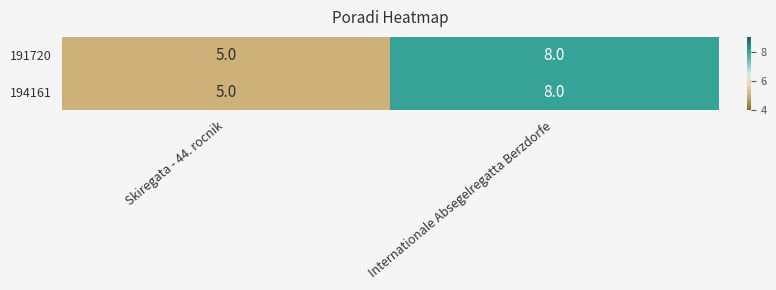

List the labels in order of 194161 value, largest first.

Internationale Absegelregatta Berzdorfe, Skiregata - 44. rocnik